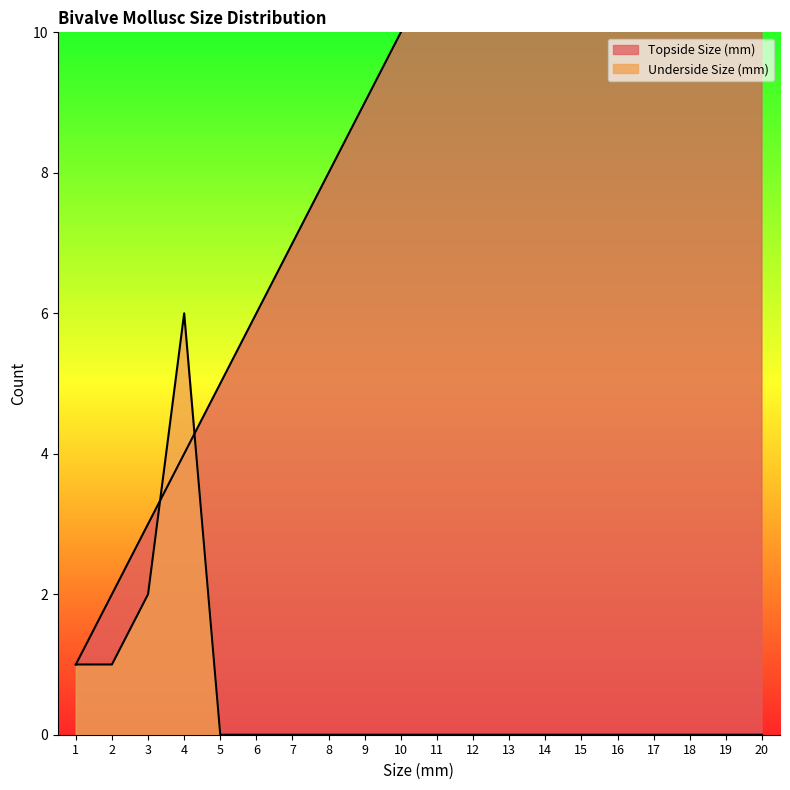

Which category has the lowest value in the Underside Size (mm) series?

5